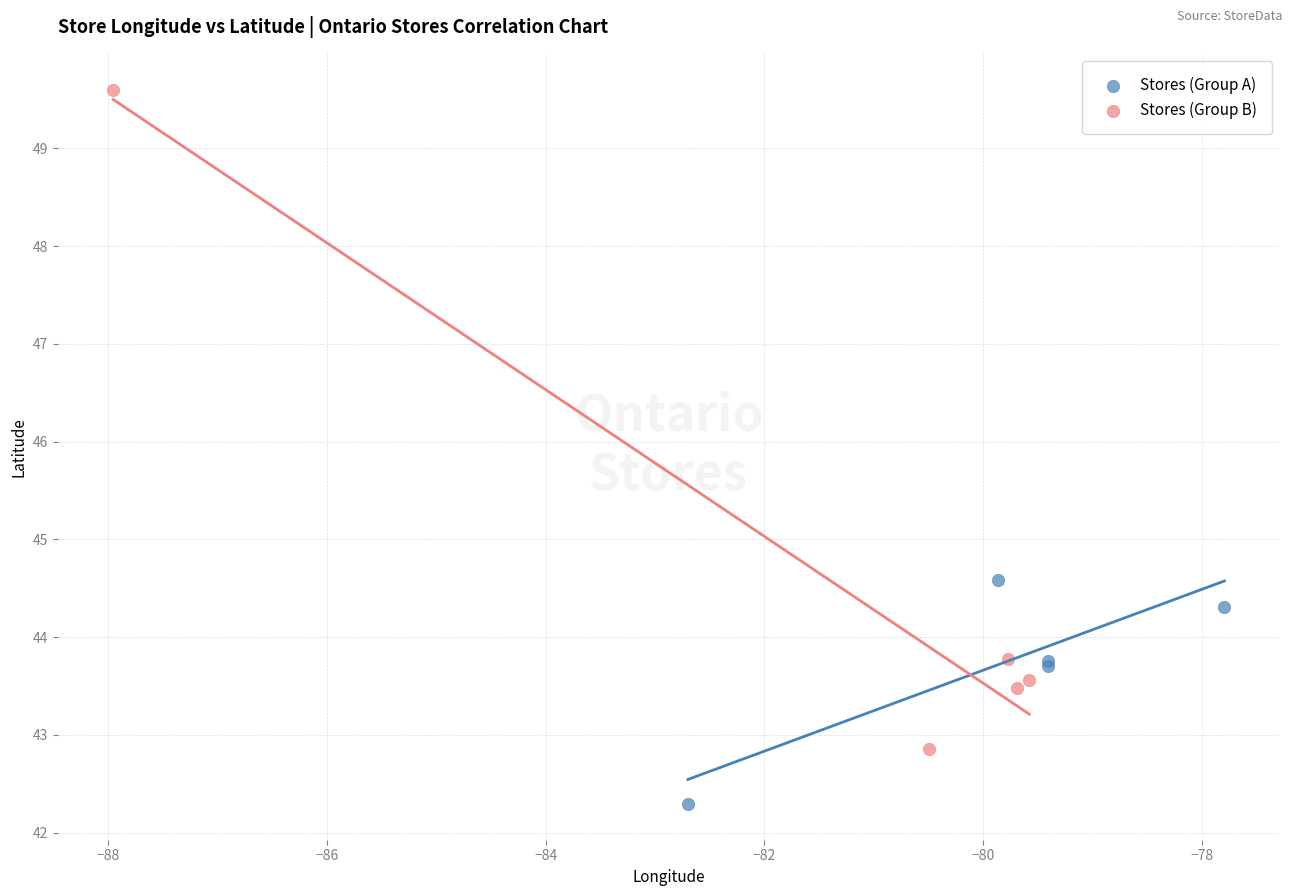

Which series reaches the maximum Y coordinate?

Stores (Group B)